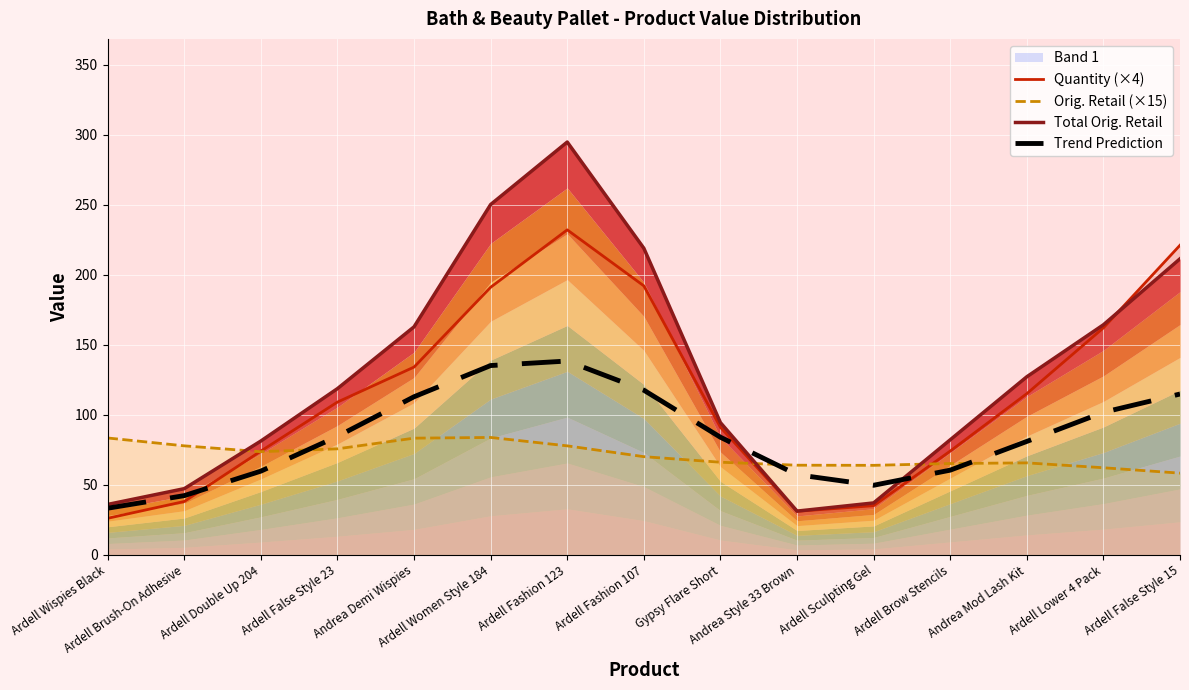

How many times do Orig. Retail (×15) and Trend Prediction cross each other?

3